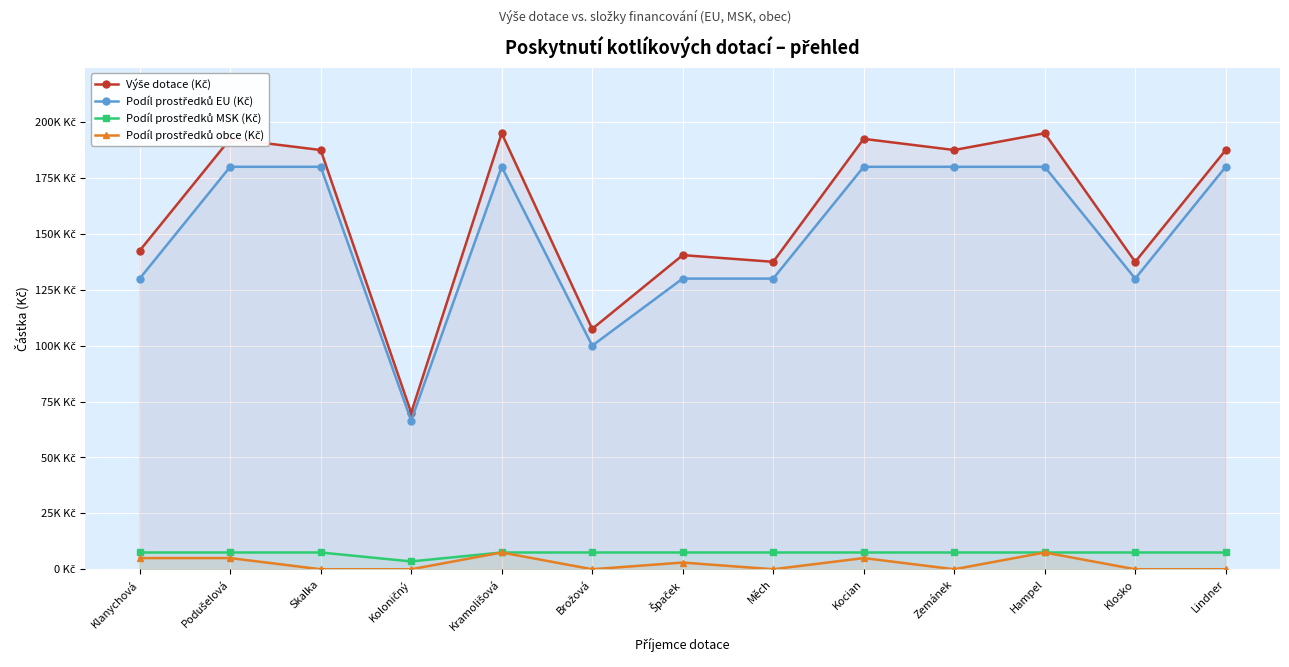

Reading left to right, what are all the values shown in this chart?

Výše dotace (Kč): 142500	192500	187500	70000	195000	107500	140500	137500	192500	187500	195000	137500	187500
Podíl prostředků EU (Kč): 130000	180000	180000	66500	180000	100000	130000	130000	180000	180000	180000	130000	180000
Podíl prostředků MSK (Kč): 7500	7500	7500	3500	7500	7500	7500	7500	7500	7500	7500	7500	7500
Podíl prostředků obce (Kč): 5000	5000	0	0	7500	0	3000	0	5000	0	7500	0	0